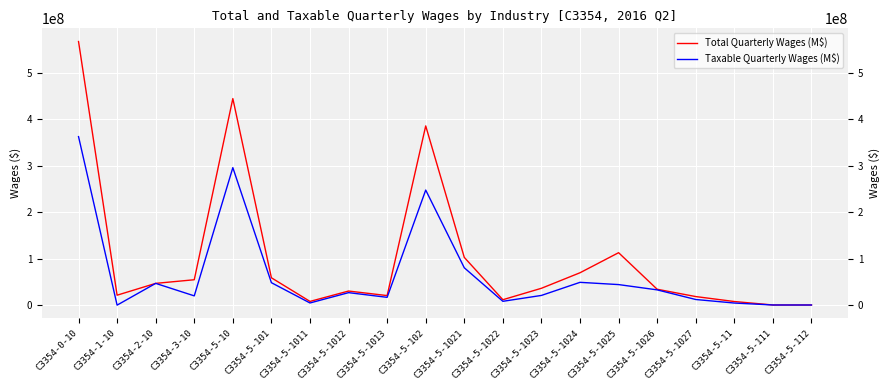

Reading right to left, extract all data points from this chart.

Total Quarterly Wages (M$): C3354-5-112=259052	C3354-5-111=298316	C3354-5-11=7753317	C3354-5-1027=18425405	C3354-5-1026=34165937	C3354-5-1025=112889192	C3354-5-1024=69698364	C3354-5-1023=36276253	C3354-5-1022=11642502	C3354-5-1021=102751799	C3354-5-102=385849758	C3354-5-1013=20543889	C3354-5-1012=30326007	C3354-5-1011=7983869	C3354-5-101=58853765	C3354-5-10=444703523	C3354-3-10=54651088	C3354-2-10=46833058	C3354-1-10=21386408	C3354-0-10=567574077
Taxable Quarterly Wages (M$): C3354-5-112=259052	C3354-5-111=298316	C3354-5-11=4499176	C3354-5-1027=12100898	C3354-5-1026=32852641	C3354-5-1025=44223748	C3354-5-1024=49062661	C3354-5-1023=20880833	C3354-5-1022=8214857	C3354-5-1021=80387300	C3354-5-102=247723244	C3354-5-1013=16781853	C3354-5-1012=26874652	C3354-5-1011=4646127	C3354-5-101=48302632	C3354-5-10=296025876	C3354-3-10=19935213	C3354-2-10=46833058	C3354-1-10=0	C3354-0-10=362794147